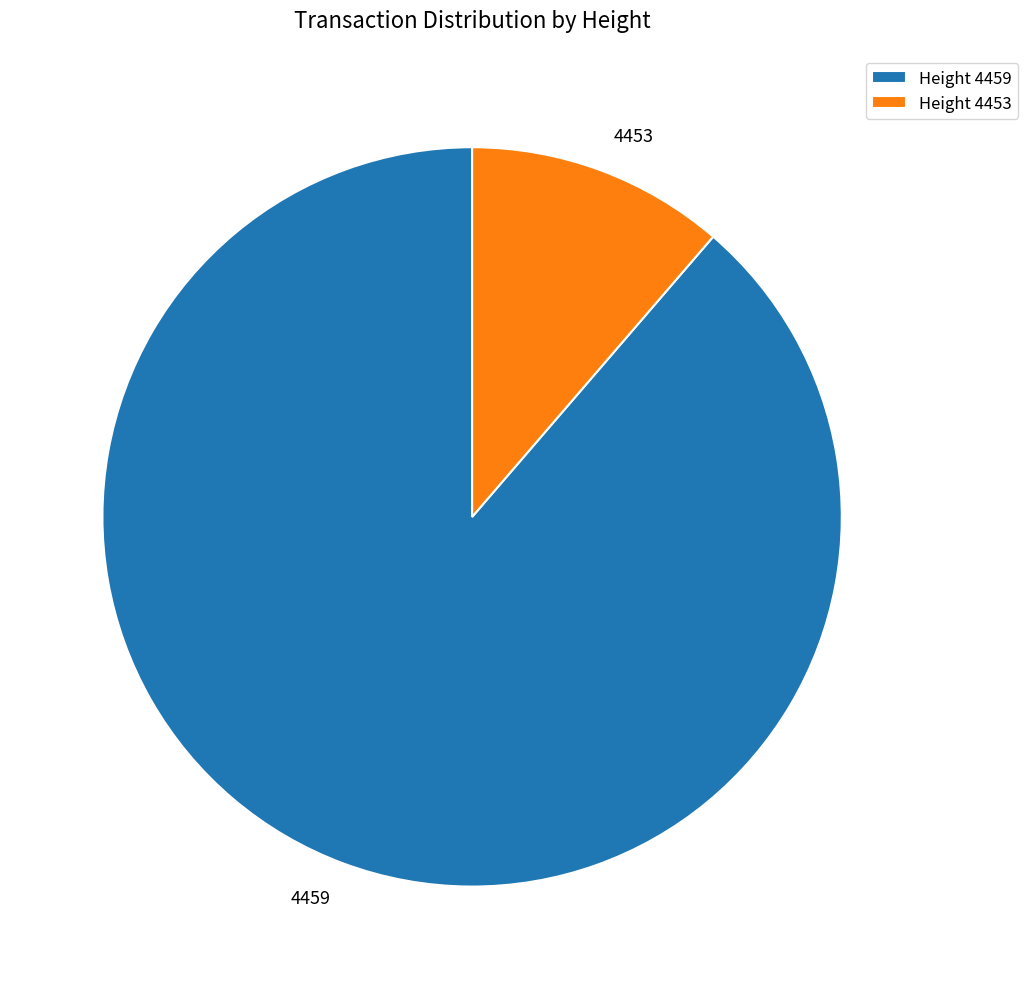

Is there any slice that represents more than half of the pie?

Yes